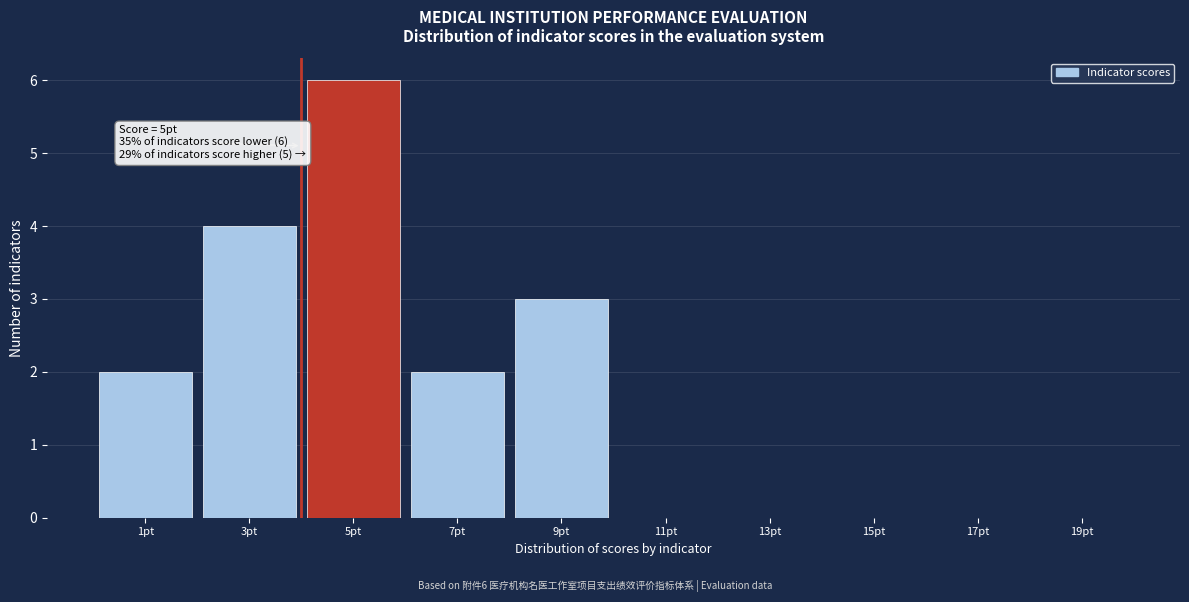

Reading left to right, list all the values displayed in this chart.

1pt=2	3pt=4	5pt=6	7pt=2	9pt=3	11pt=0	13pt=0	15pt=0	17pt=0	19pt=0